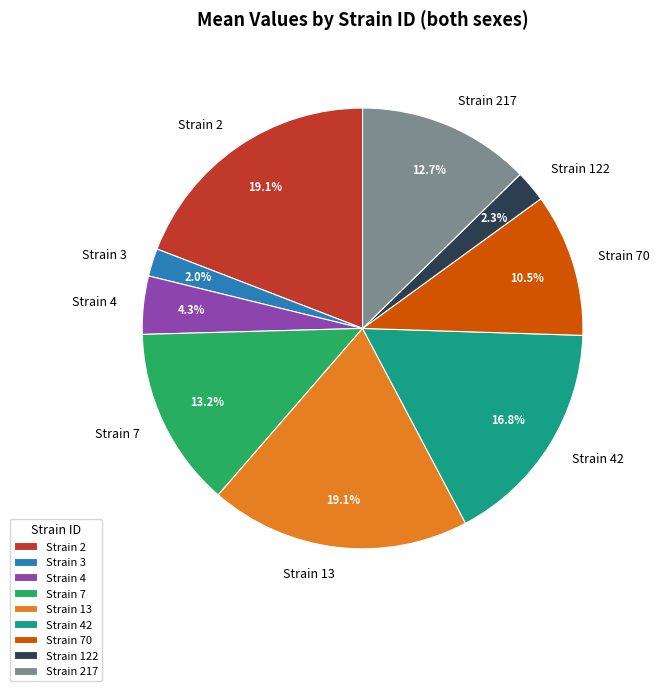

Which has a higher value, Strain 70 or Strain 42?

Strain 42